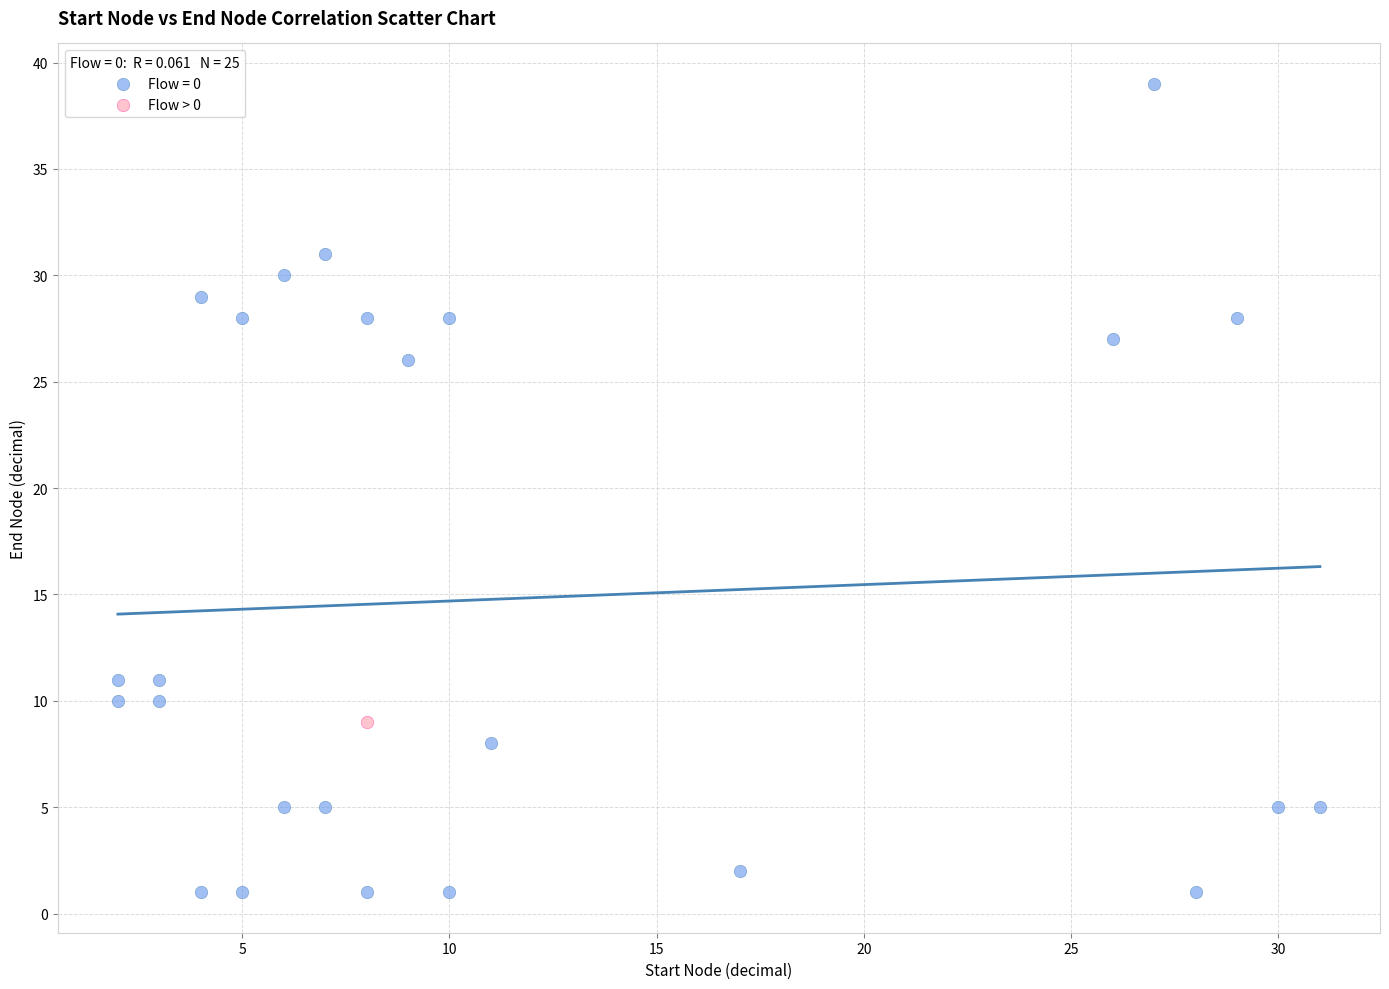

Which series contains the lowest Y value?

Flow = 0